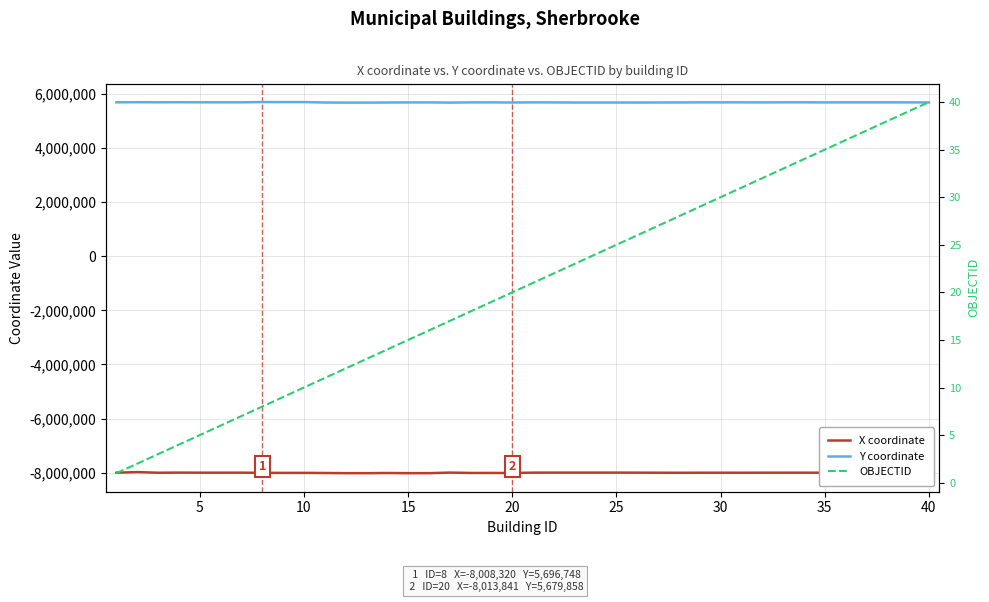

True or false: OBJECTID and X coordinate intersect in this chart.

False